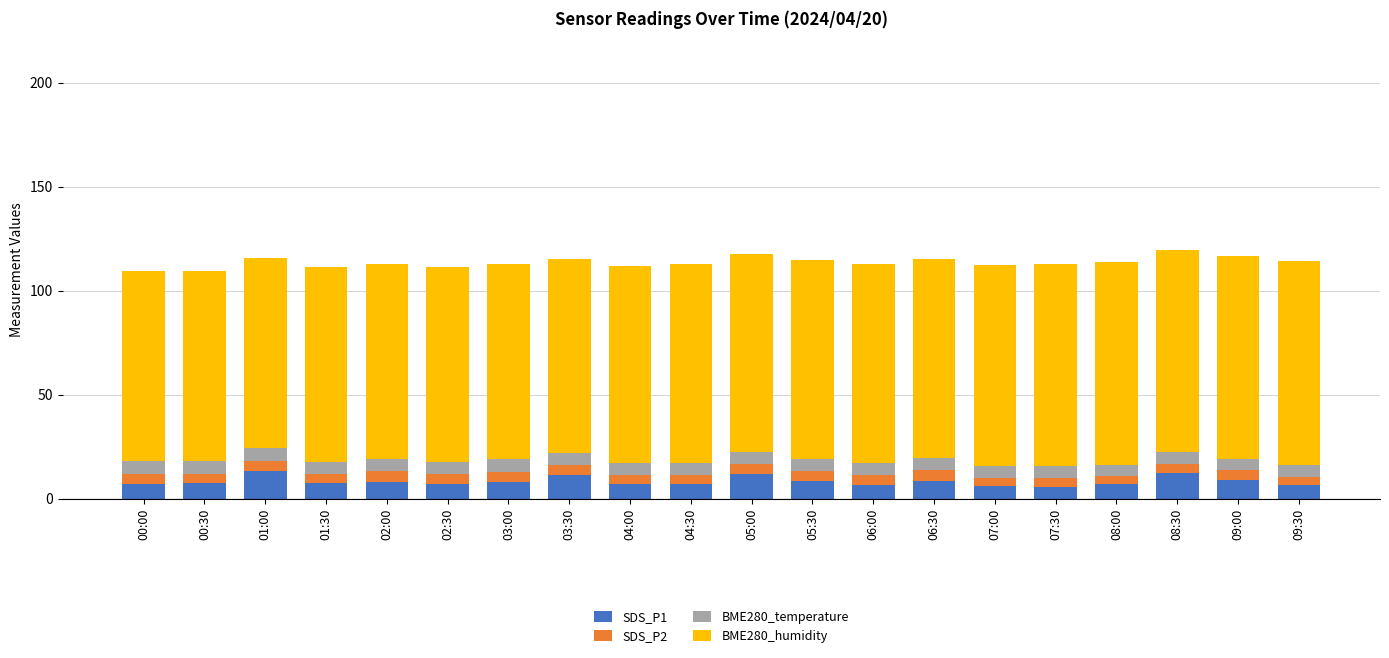

What is the lowest value of the SDS_P1 series?

5.7